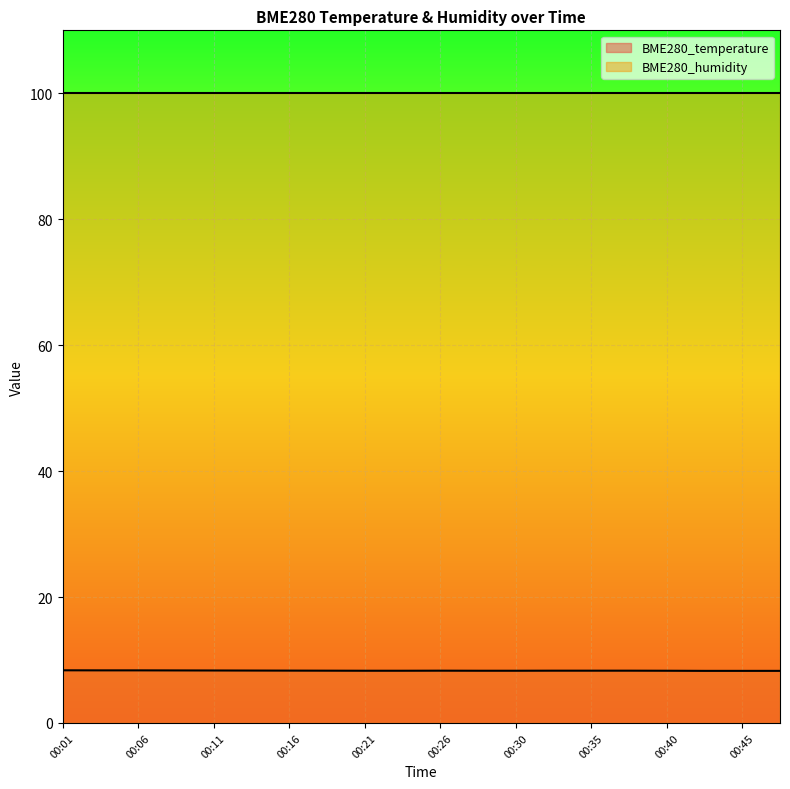

The chart shows a value of 12.3 at 00:13. True or false?

False